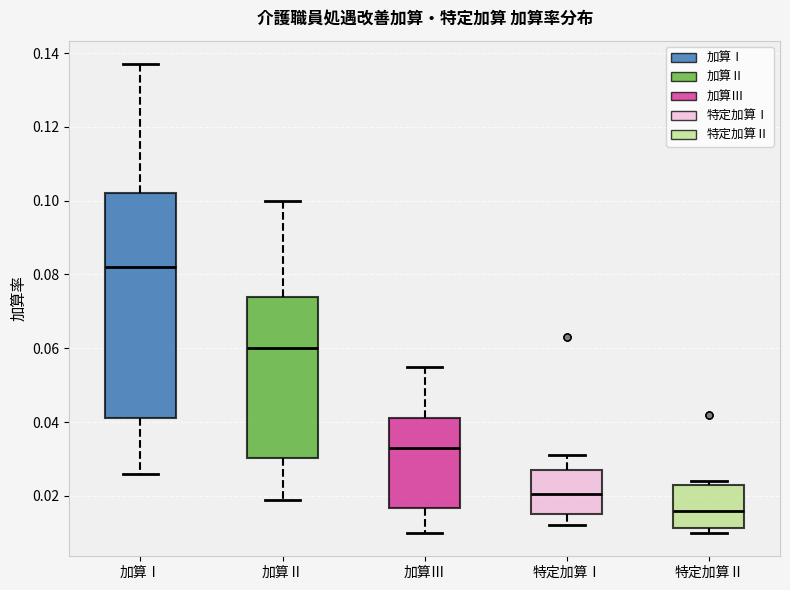

Where does the median line of the box for 加算Ⅲ sit on the y-axis? The values are not printed on the chart, so give them approximately, as read against the axis.

0.034